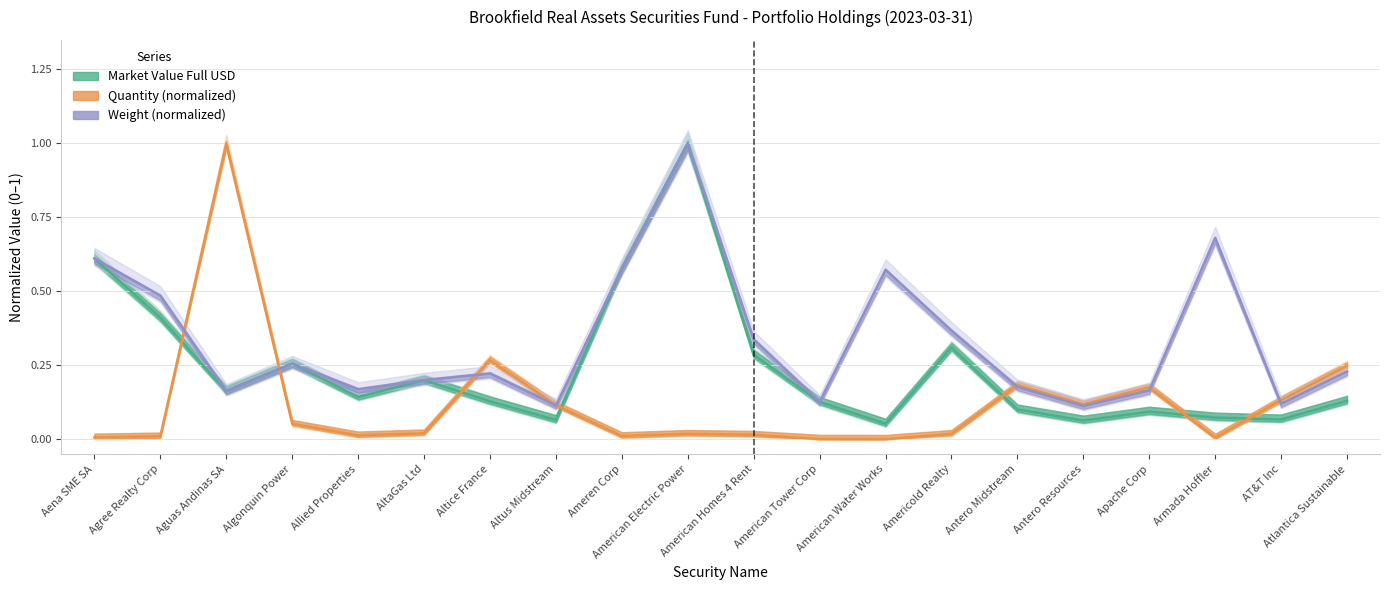

True or false: Weight has more than 2 interior local peaks.

True